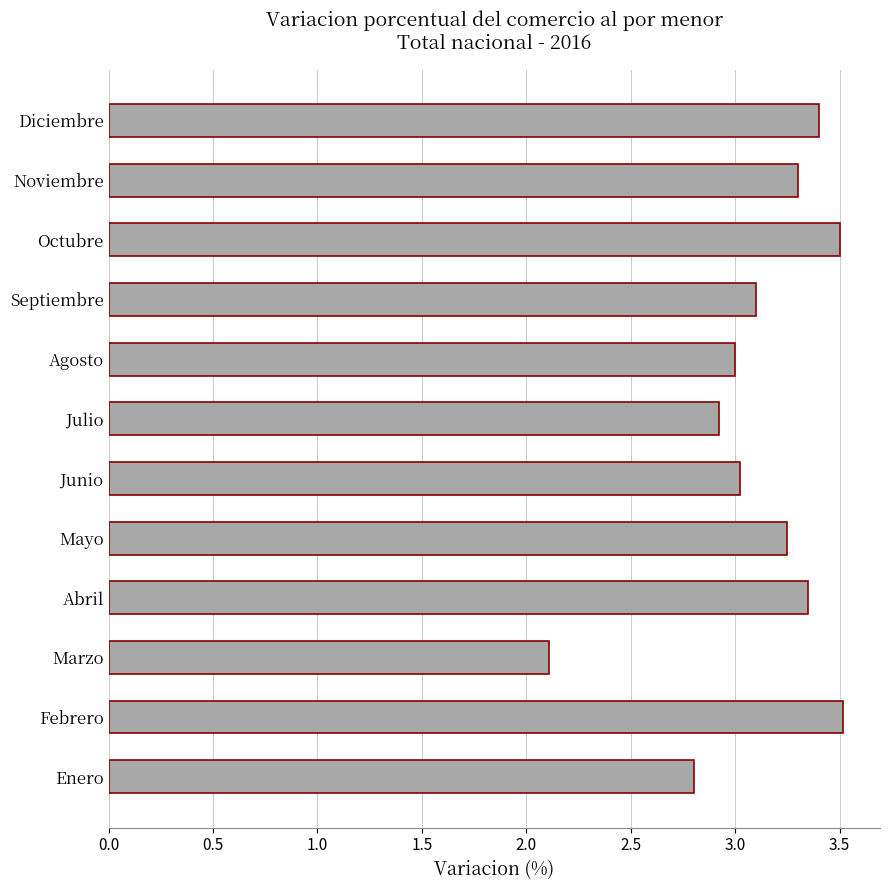

The chart shows a value of 2.1 at Febrero. True or false?

False